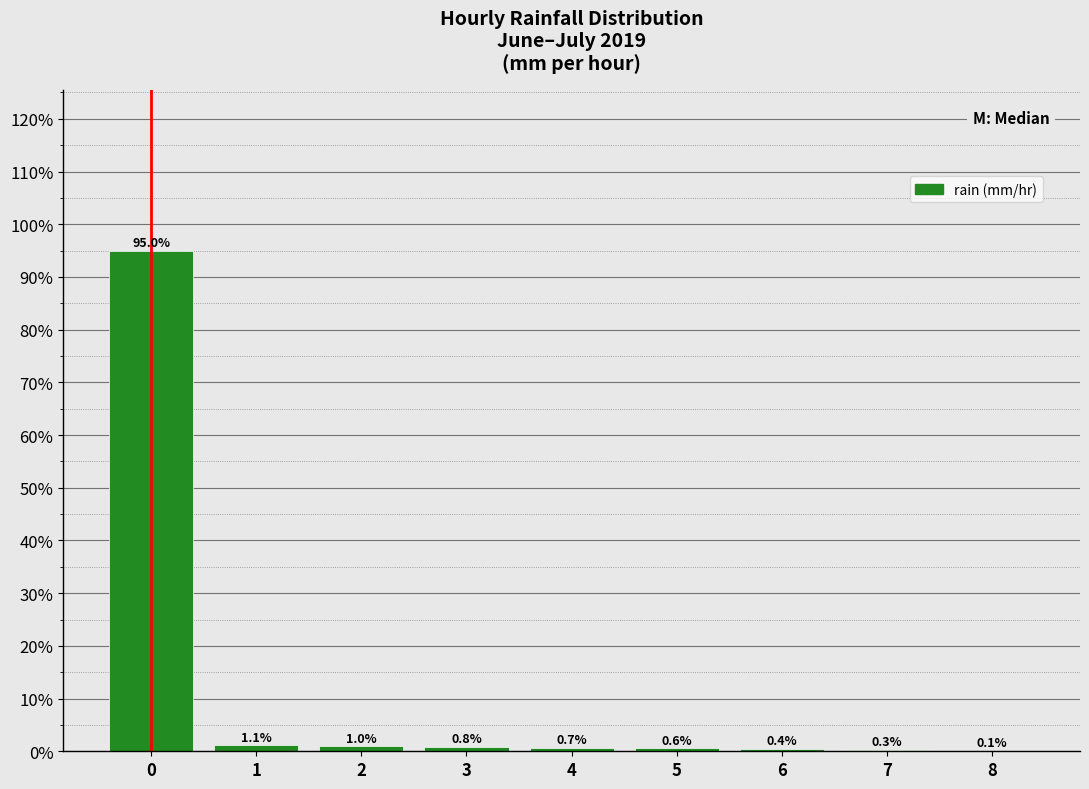

Reading left to right, list every bar in this chart as the range it spans on the x-axis followed by its height.

-0.5 to 0.5: 95.0
0.5 to 1.5: 1.1
1.5 to 2.5: 1.0
2.5 to 3.5: 0.8
3.5 to 4.5: 0.7
4.5 to 5.5: 0.6
5.5 to 6.5: 0.4
6.5 to 7.5: 0.3
7.5 to 8.5: 0.1